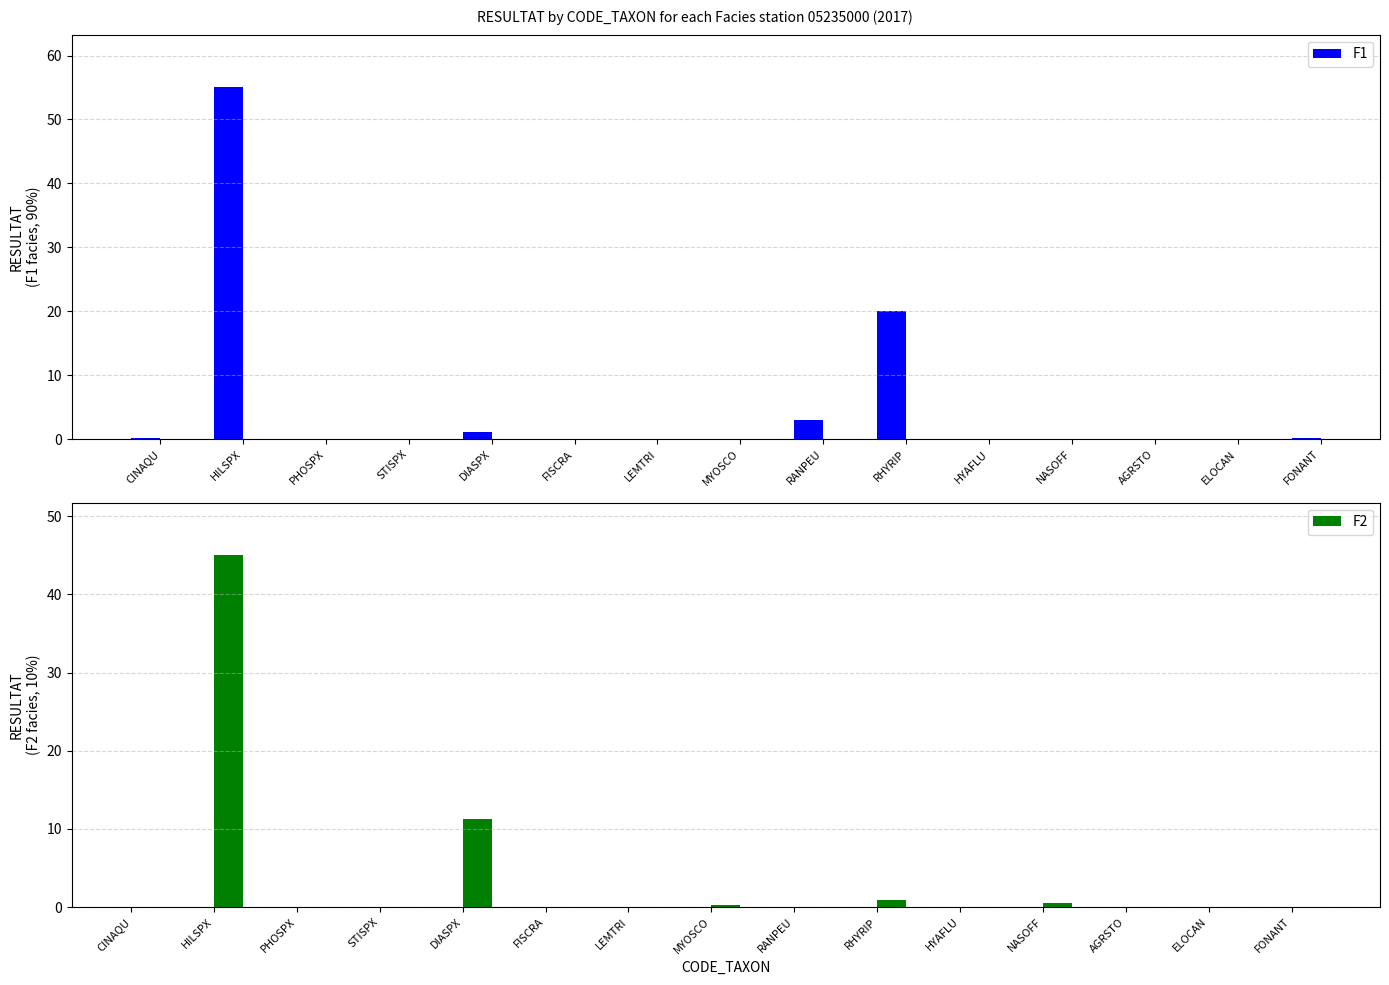

What is the label of the 14th bar from the right?

HILSPX